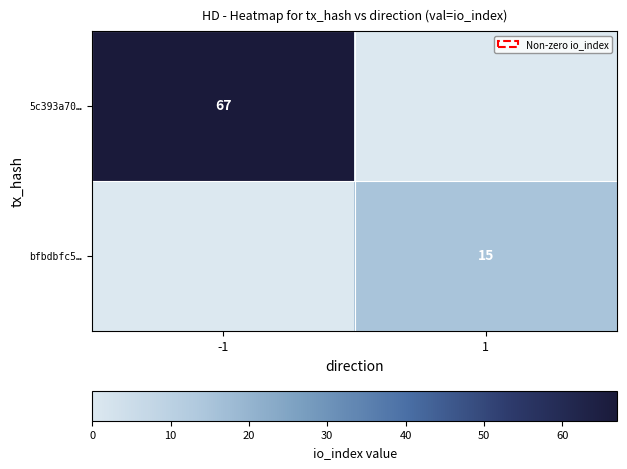

True or false: bfbdbfc5… has a value of 15 at 1.

True